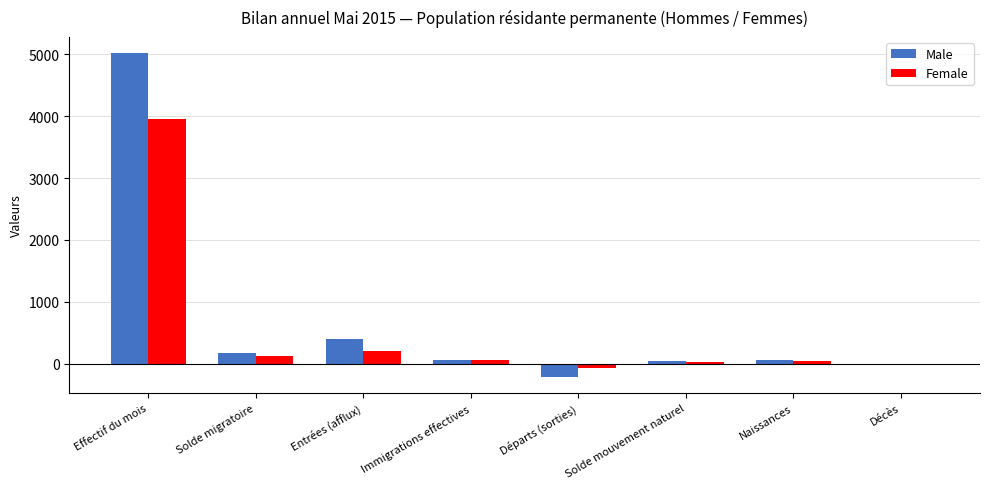

Is it true that Female equals 5301 at Effectif du mois?

False